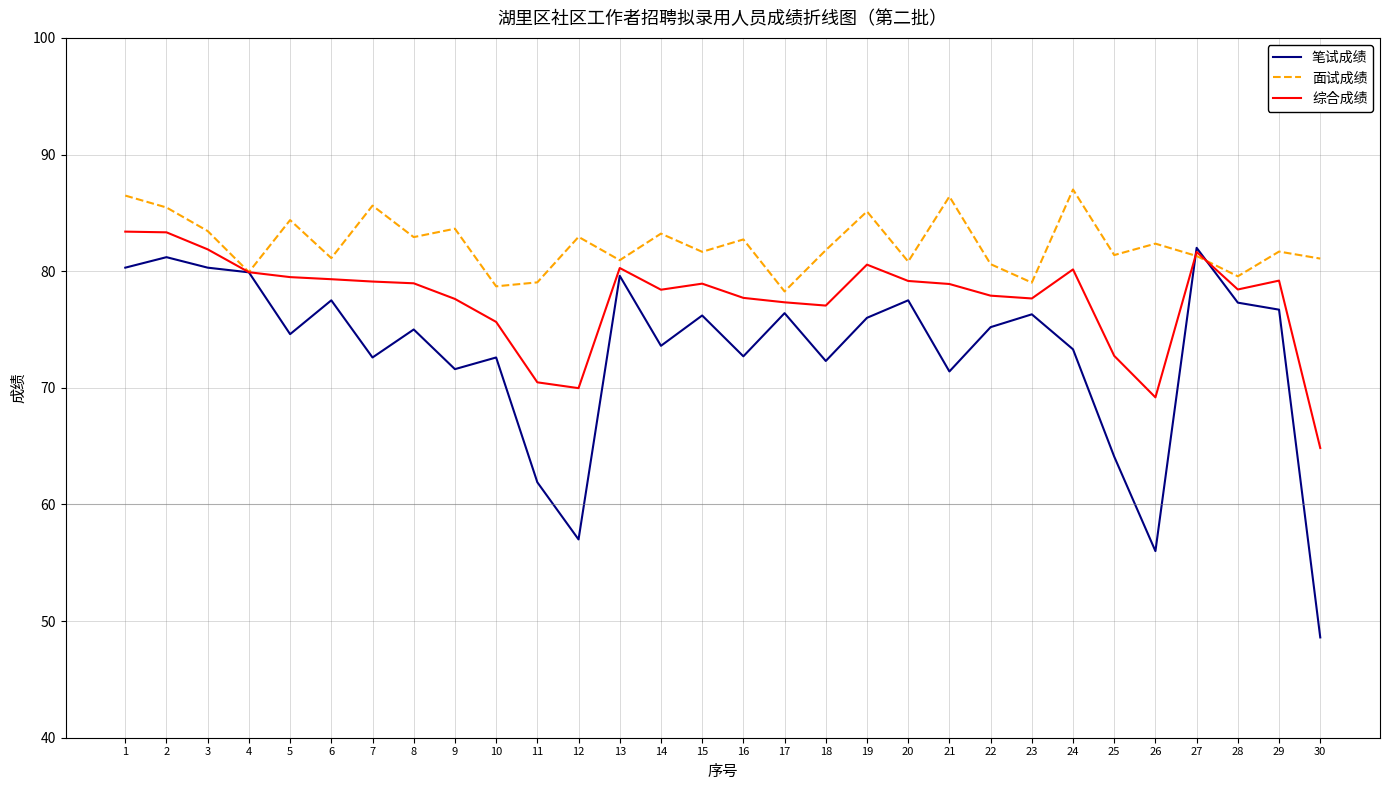

Which series has the widest spread of values?

笔试成绩